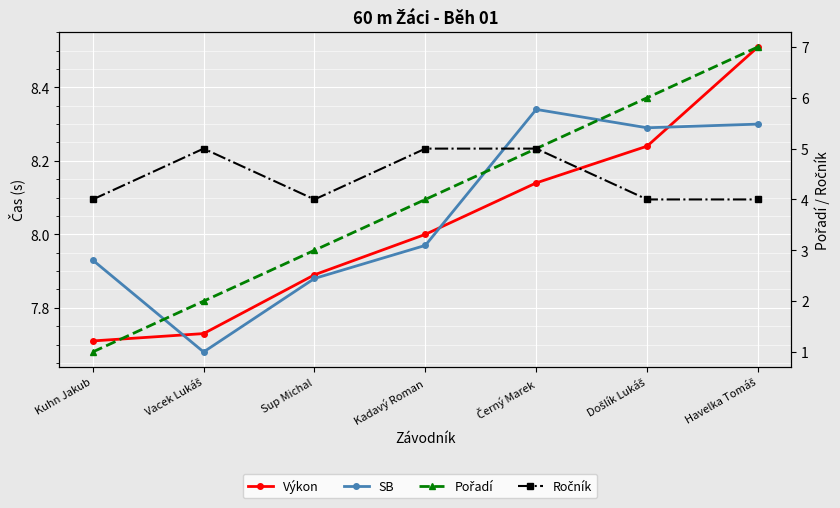

How many values in the Pořadí series exceed 4?

3